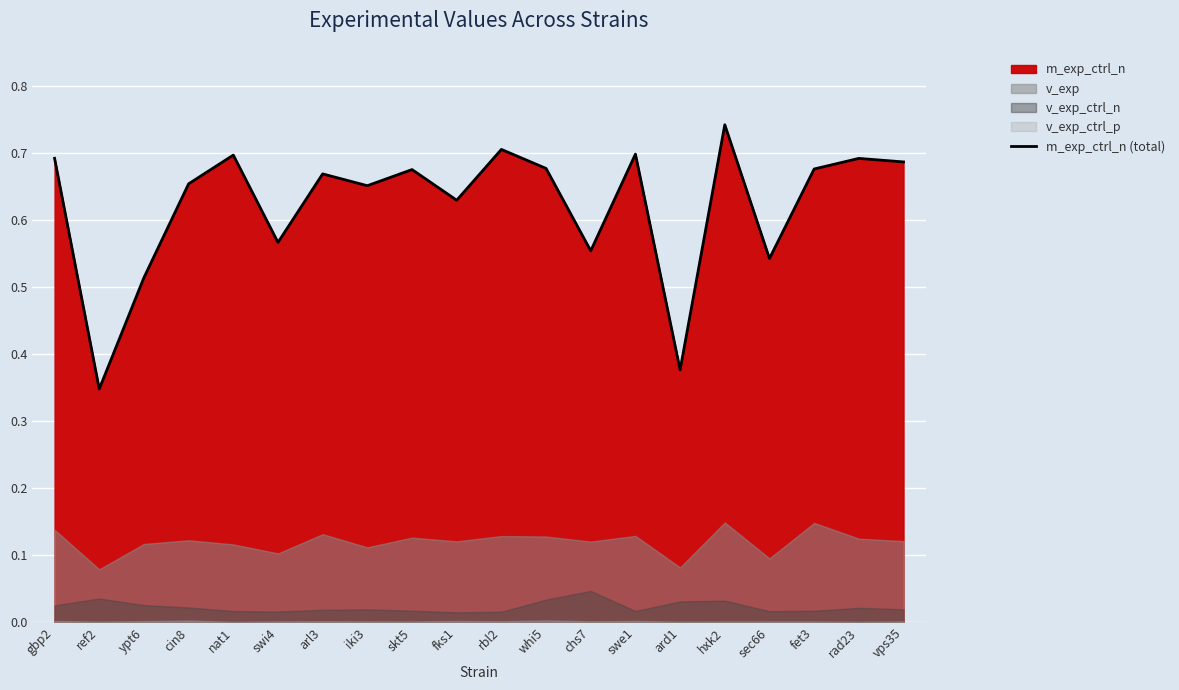

What position from the left is fks1?

10